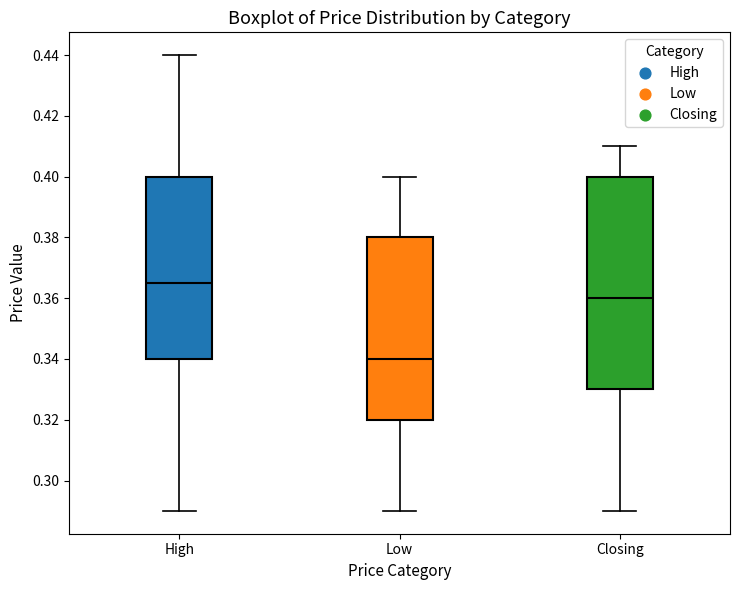

Which box's median line is the highest?

High